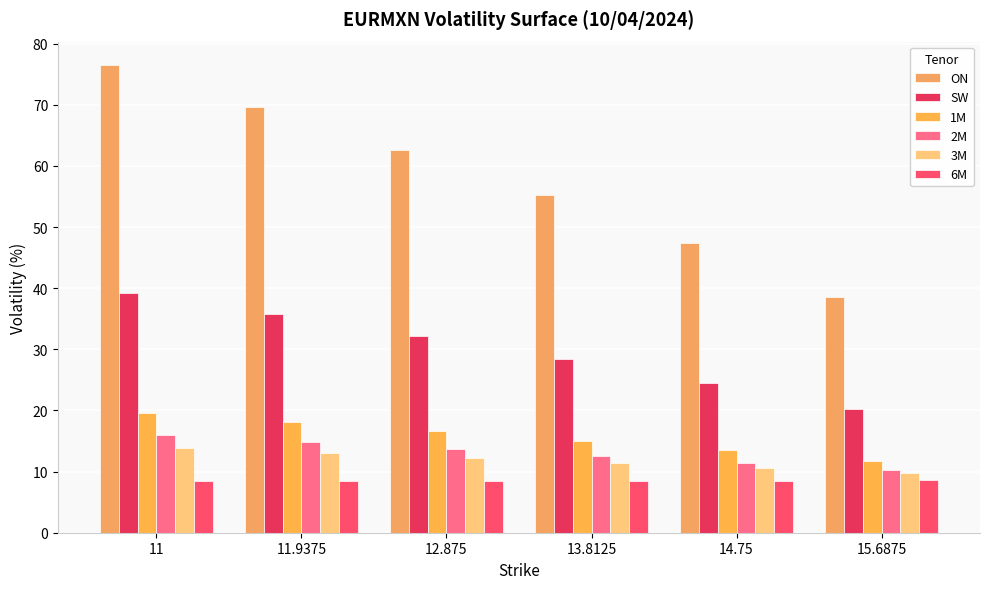

True or false: 6M has a value of 8.5 at 11.

True